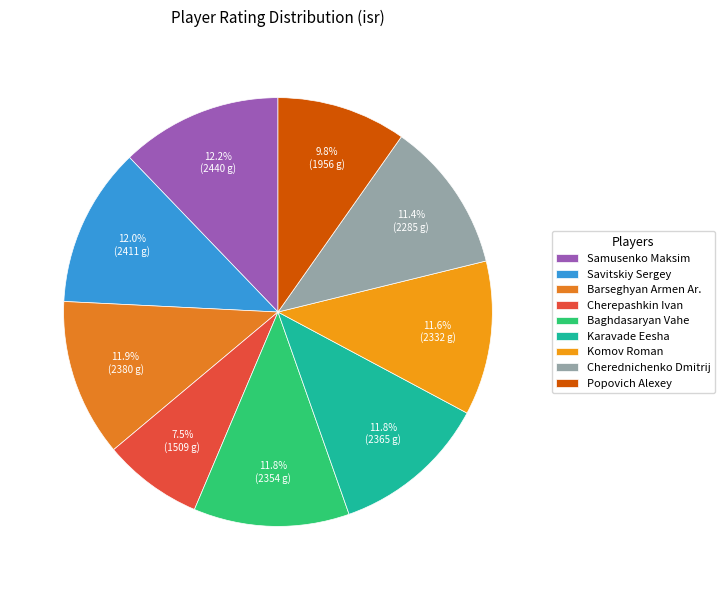

Is there a majority slice in this chart?

No